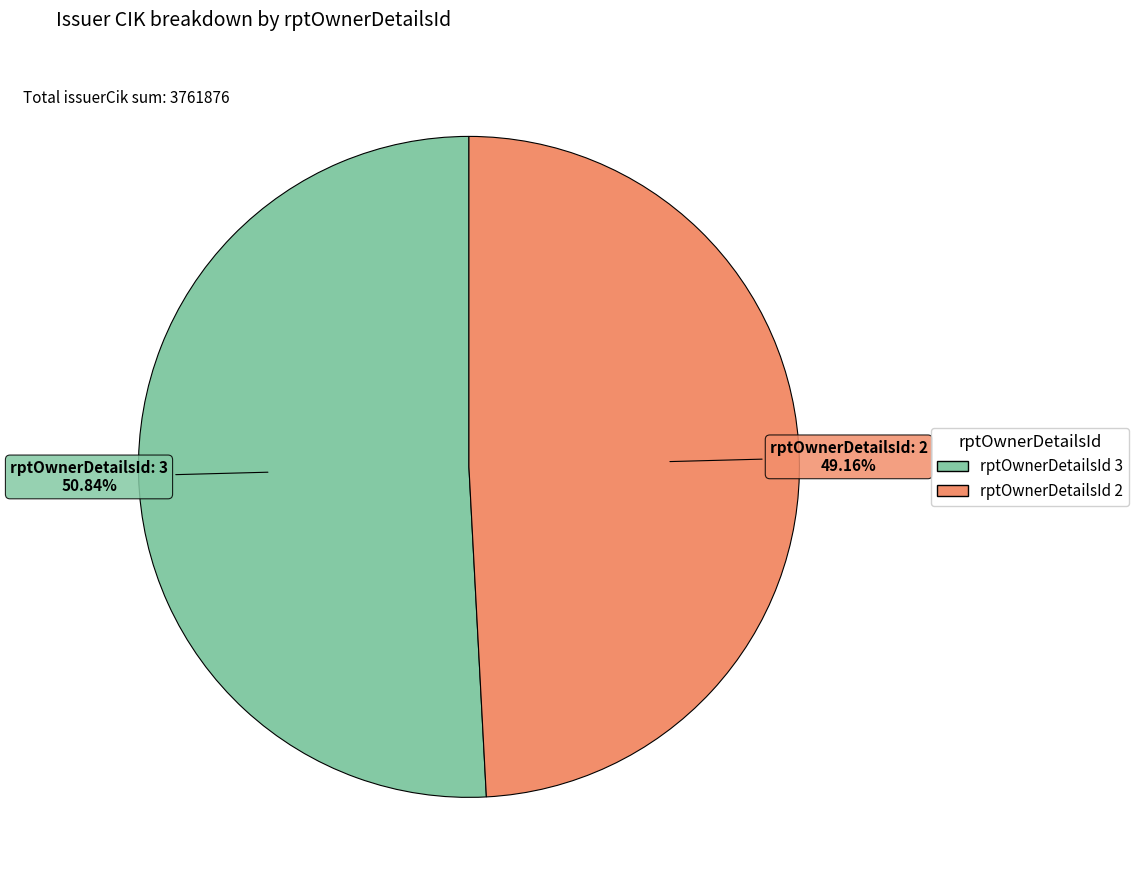

To the nearest percent, what is the average slice percentage?

50%